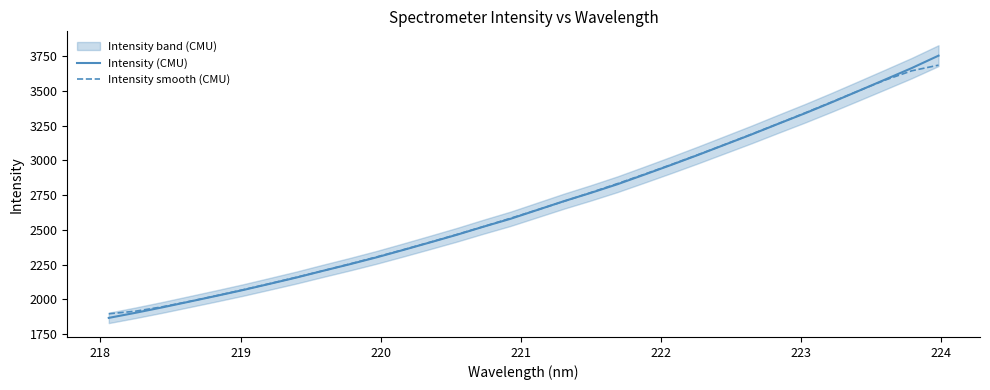

What is the sum of all Intensity smooth (CMU) values?

85801.5